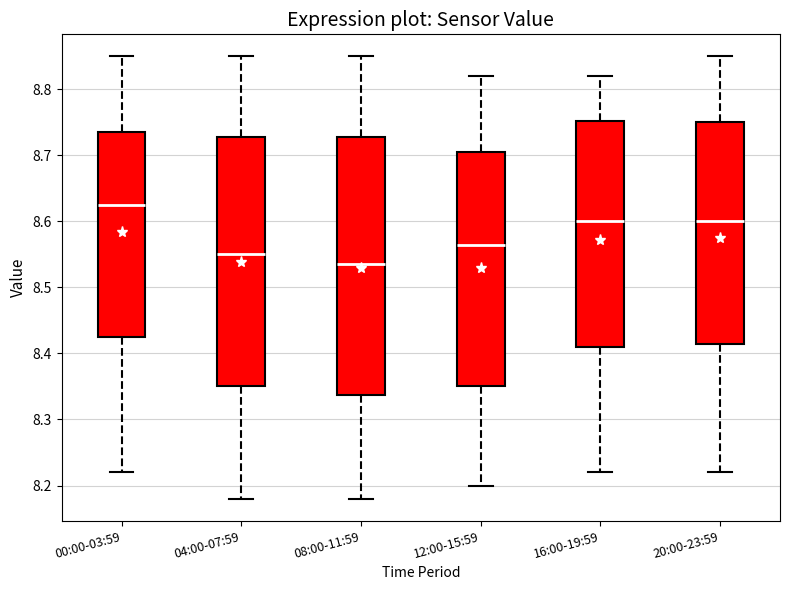

Where does the median line of the box for 00:00-03:59 sit on the y-axis? The values are not printed on the chart, so give them approximately, as read against the axis.

8.63